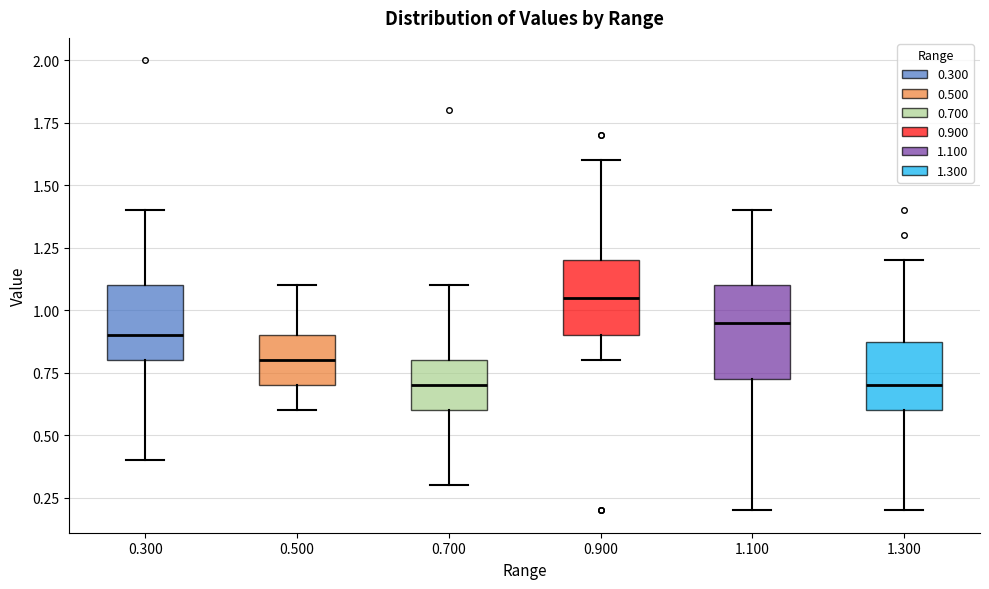

Reading left to right, transcribe this box plot: for each box, give where its median line is, the range the box spans, and where its two whiskers end, as read against the y-axis. The values are not printed on the chart, so give them approximately, as read against the axis.

0.300: median 0.90, box 0.80 to 1.10, whiskers 0.40 to 1.40
0.500: median 0.80, box 0.70 to 0.90, whiskers 0.60 to 1.10
0.700: median 0.70, box 0.60 to 0.80, whiskers 0.30 to 1.10
0.900: median 1.05, box 0.90 to 1.20, whiskers 0.80 to 1.60
1.100: median 0.95, box 0.75 to 1.10, whiskers 0.20 to 1.40
1.300: median 0.70, box 0.60 to 0.90, whiskers 0.20 to 1.20